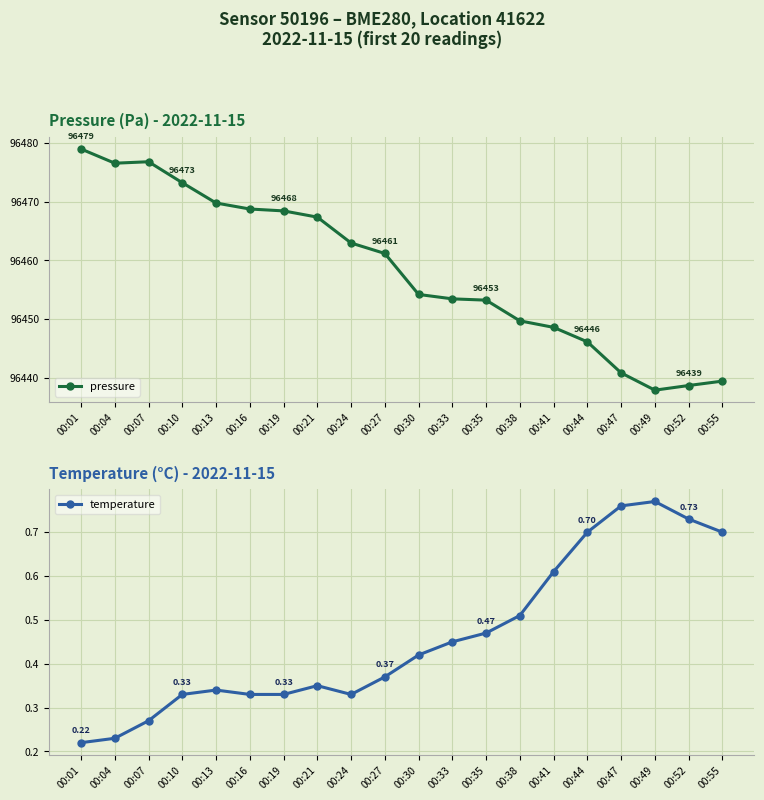

What is the difference between the highest and lowest values at 00:38?

96449.2